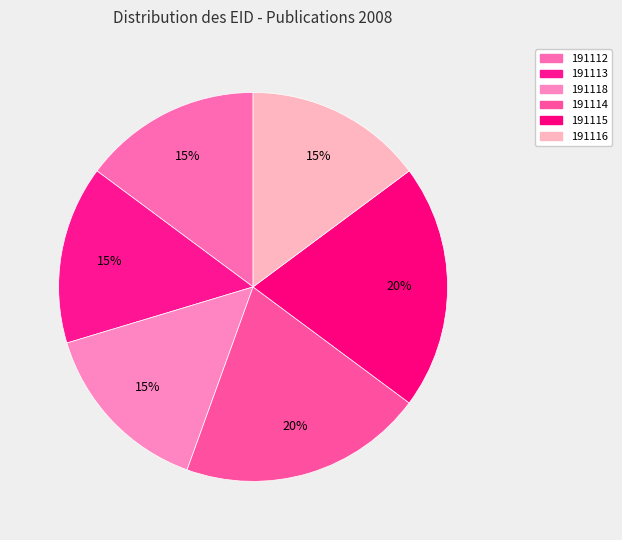

Is 191116 the majority of the pie?

No